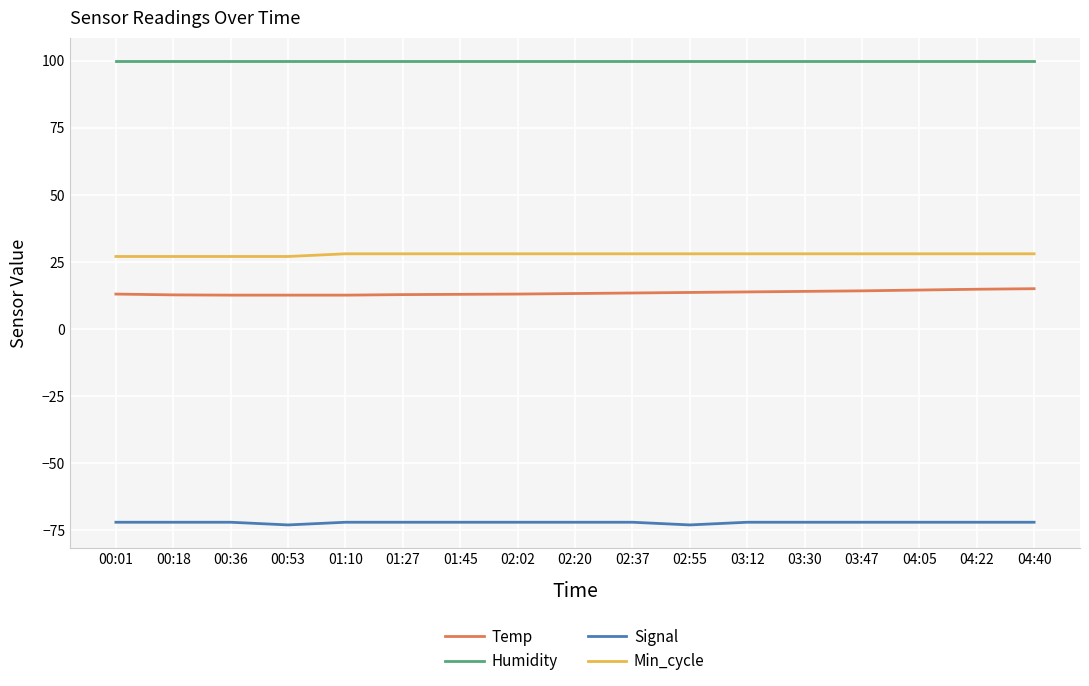

True or false: Temp and Min_cycle cross at least once.

False